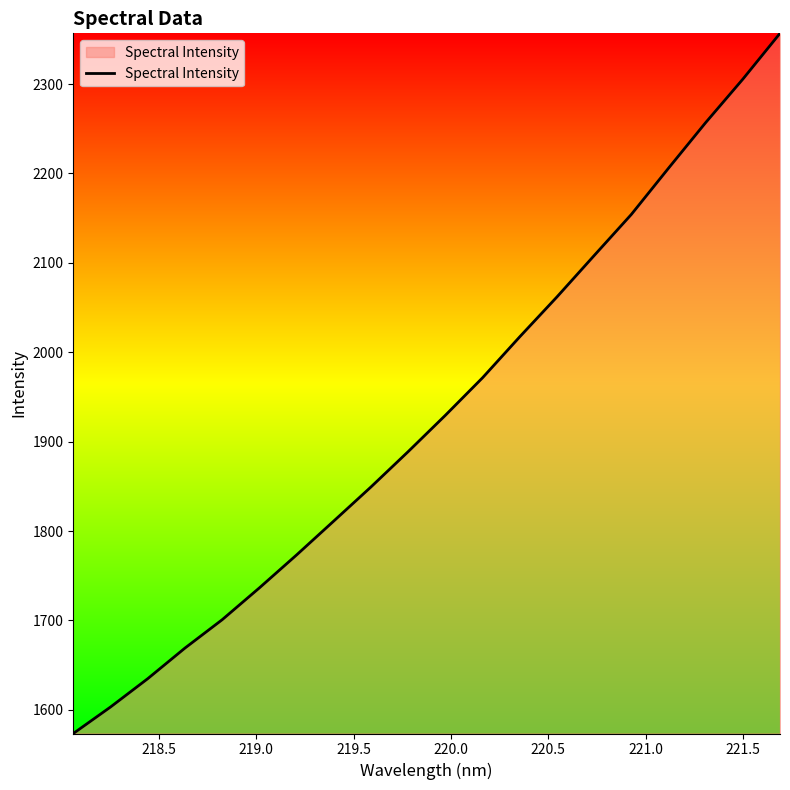

What is the smallest value displayed?

1573.5